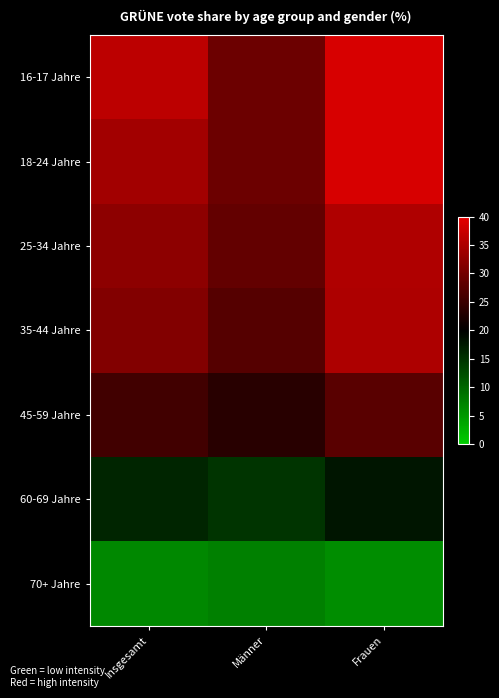

Which series has the largest total across all categories?

16-17 Jahre